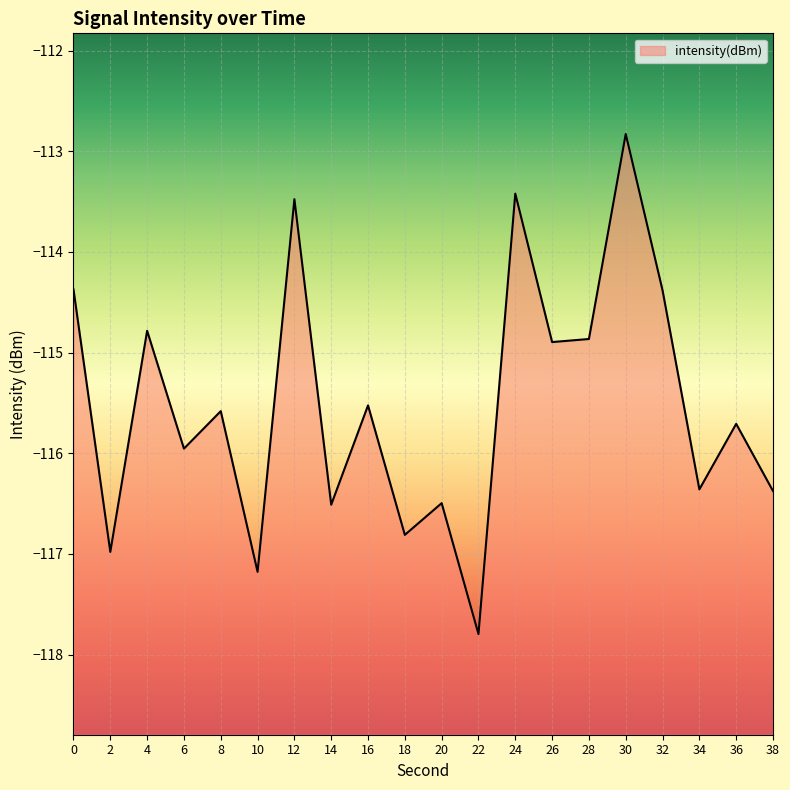

Between 26 and 18, which is larger?

26